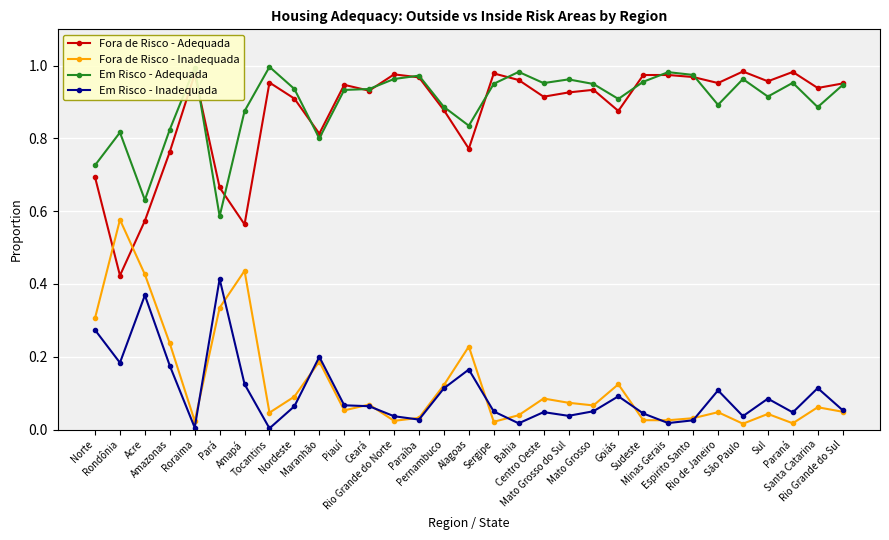

What is the sum of all Em Risco - Adequada values?

27.9